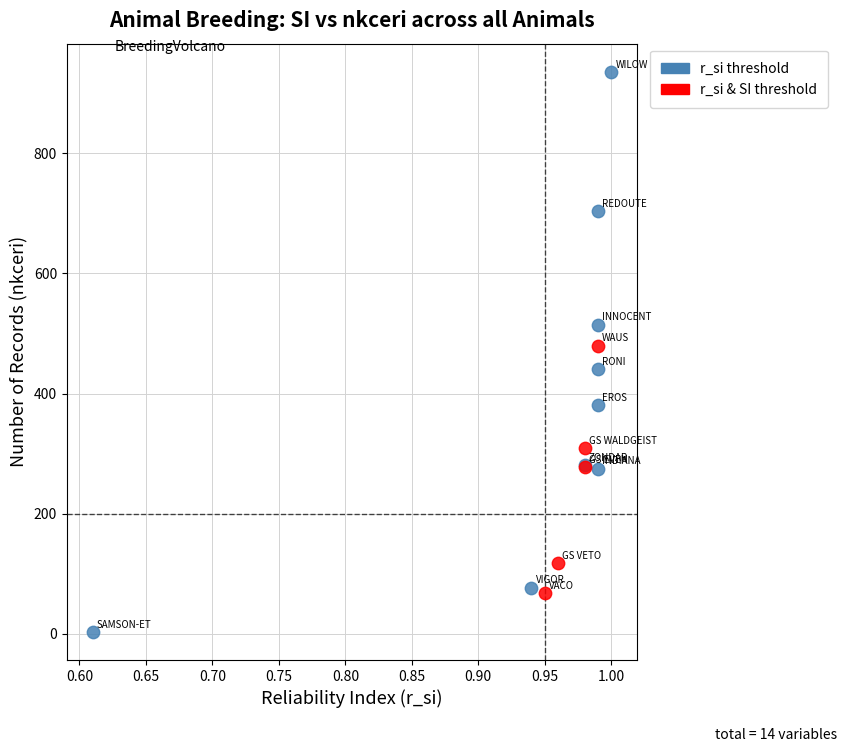

What are all the series names shown in the legend?

r_si threshold, r_si & SI threshold